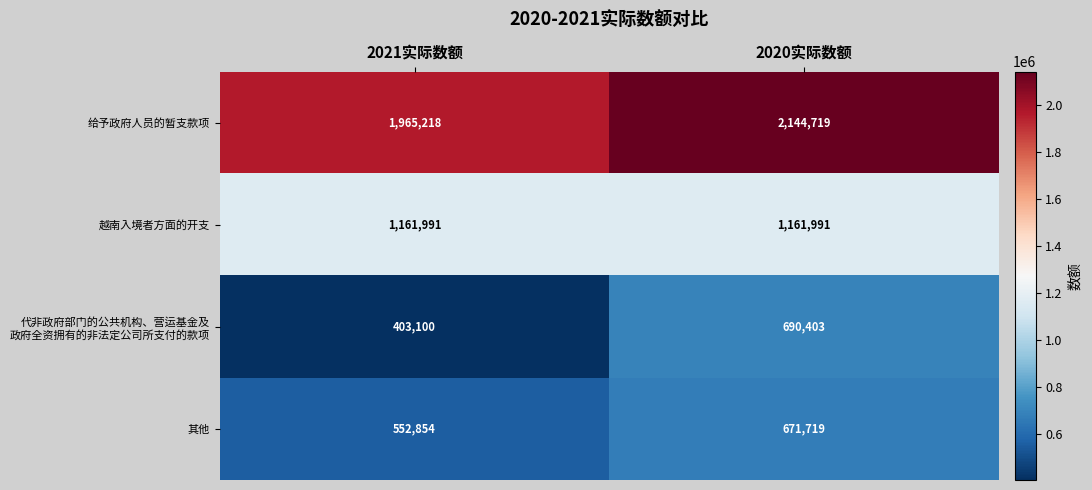

What is the difference between the highest and lowest values at 2020实际数额?

1473000